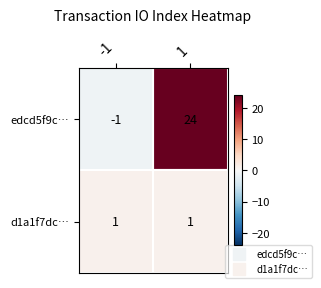

The edcd5f9c… series shows -1 at -1. True or false?

True